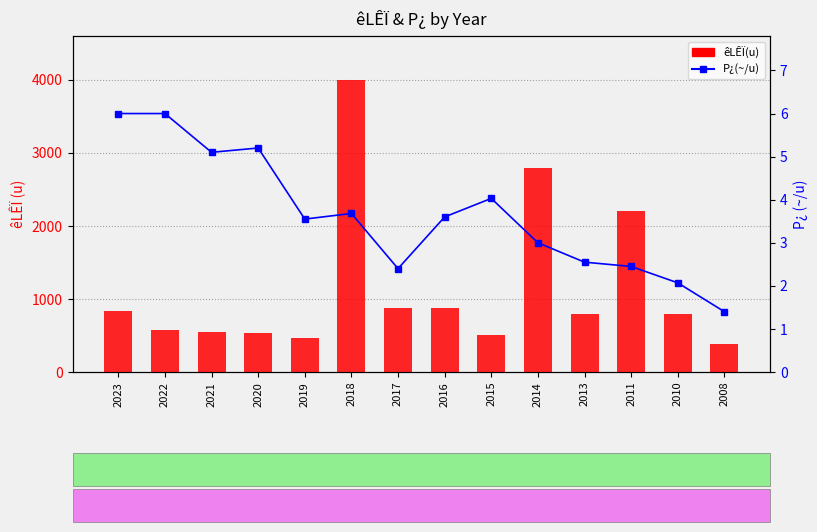

At how many categories does at least one series exceed 1250?

3